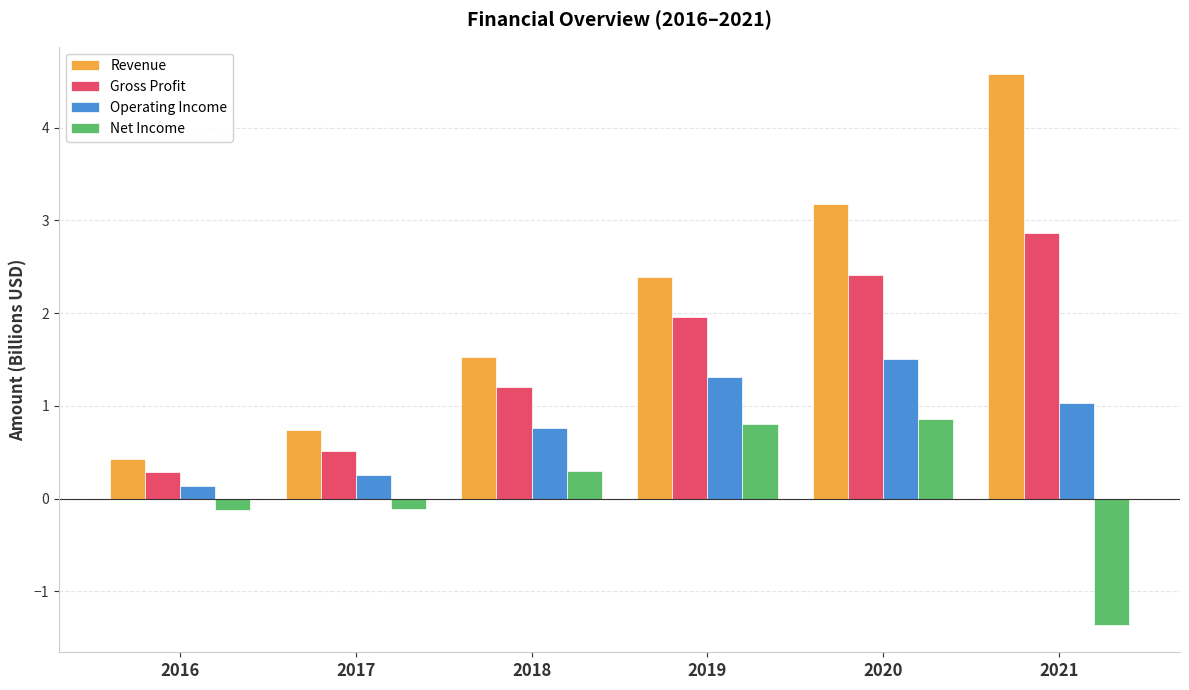

What is the difference between the highest and lowest values at 2017?

0.9